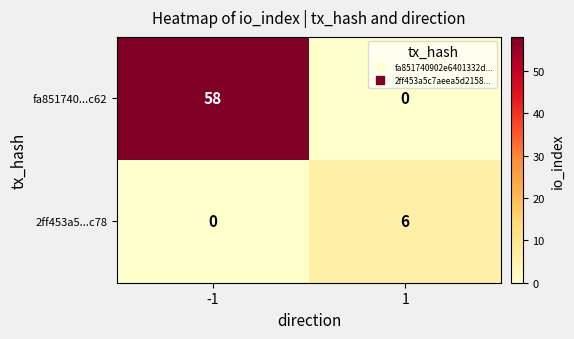

Rank the series by their maximum value, from highest to lowest.

fa851740...c62, 2ff453a5...c78